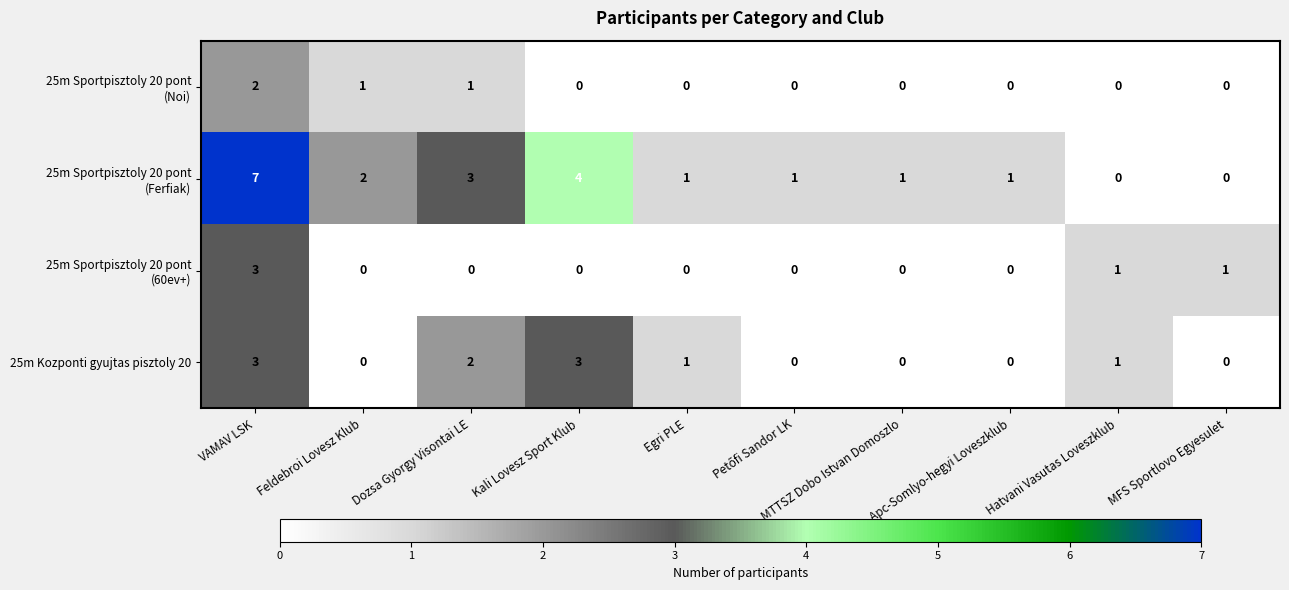

At which category is the sum across all series the highest?

VAMAV LSK